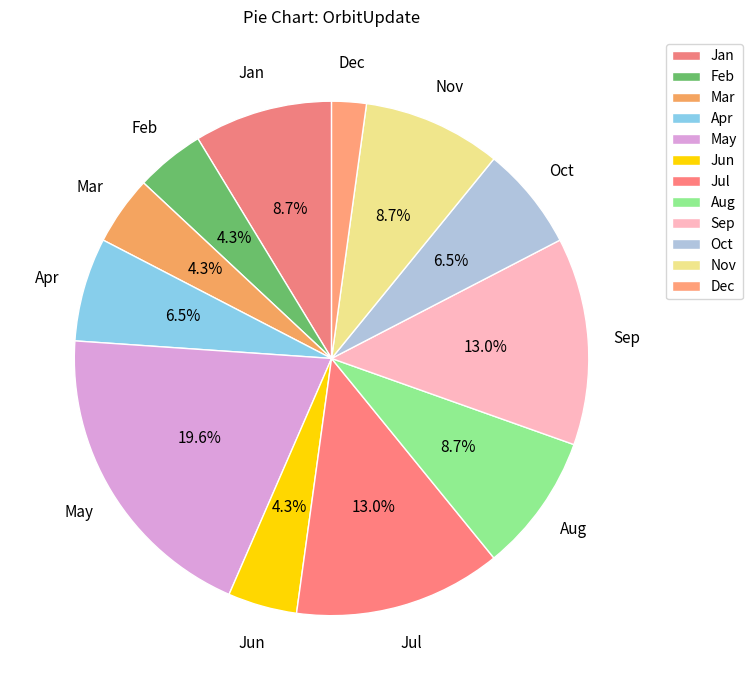

Count the number of slices in the pie.

12